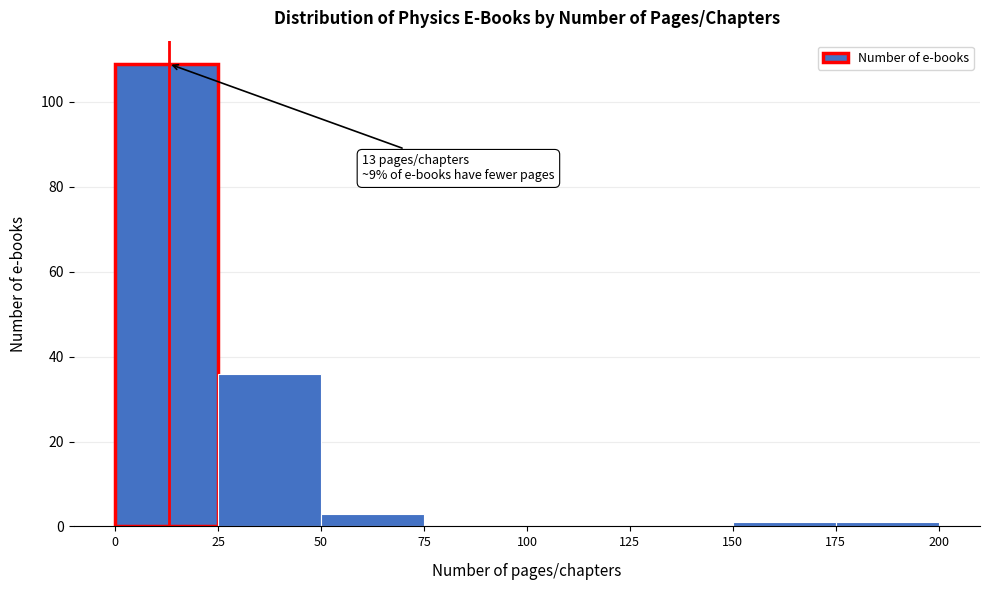

Over which range of the x-axis is the bar tallest?

0 to 25